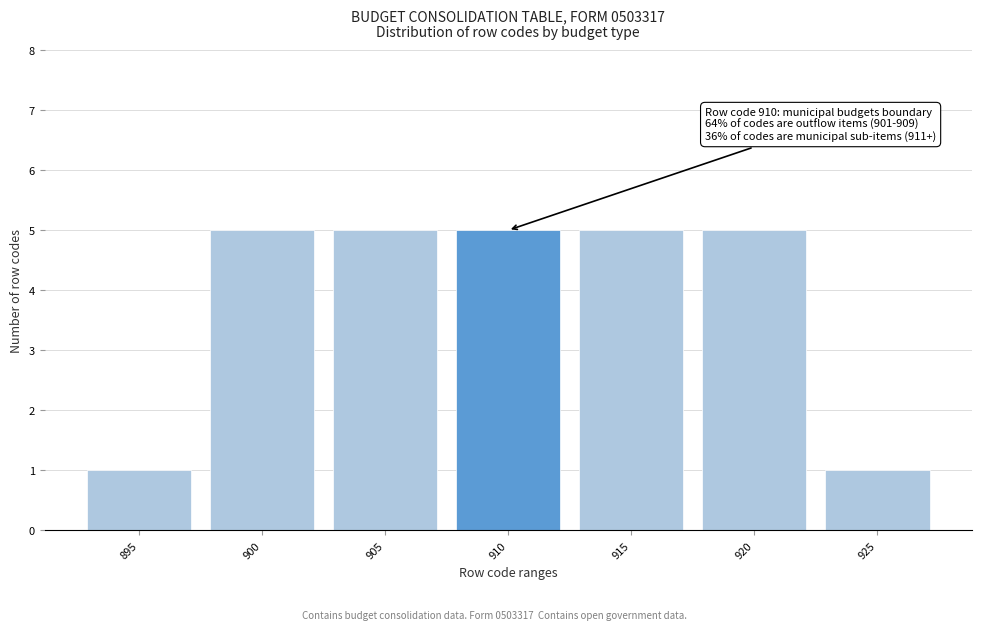

Reading right to left, transcribe all the data shown in this chart.

1	5	5	5	5	5	1